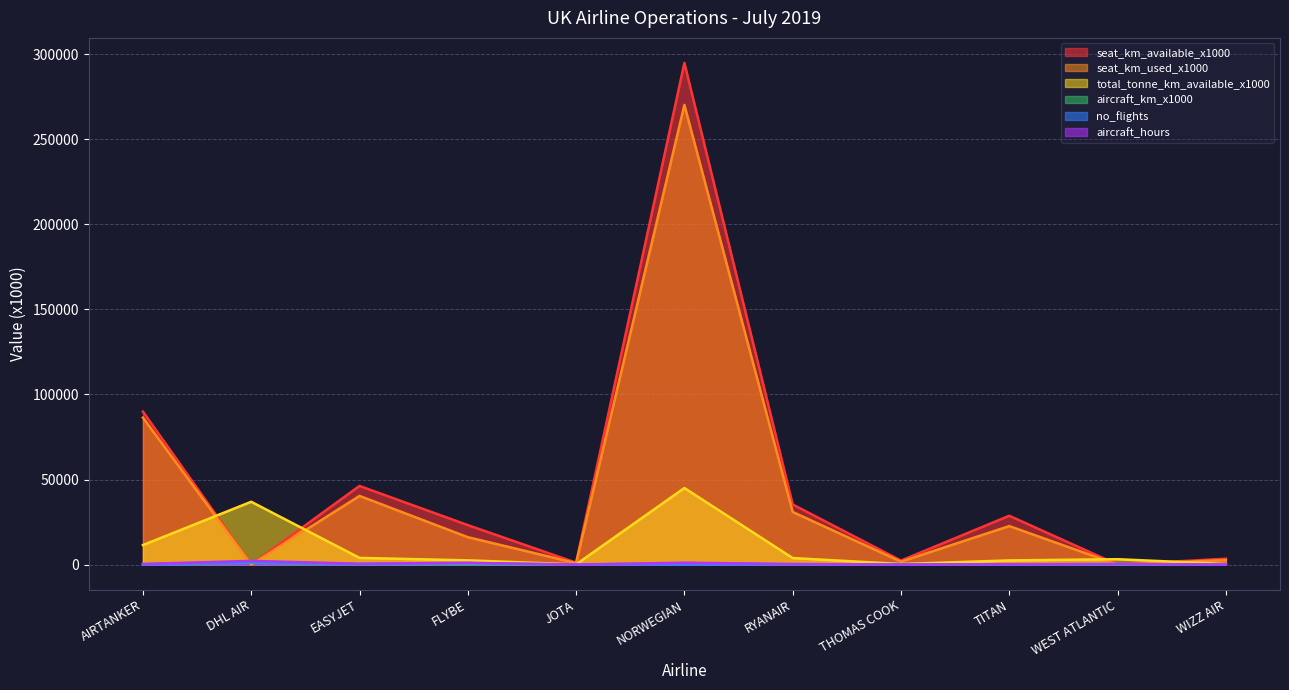

What is the label of the 11th point from the left?

WIZZ AIR